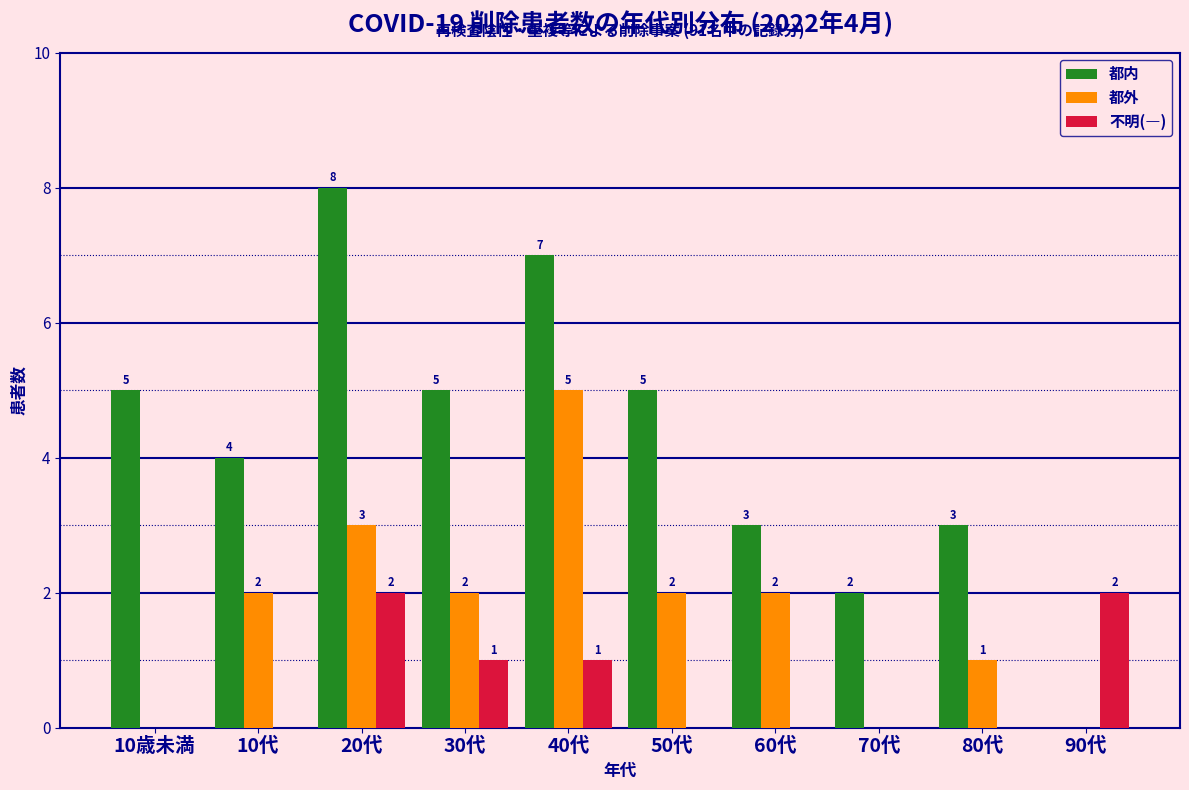

Reading left to right, what are all the values shown in this chart?

都内: 10歳未満=5	10代=4	20代=8	30代=5	40代=7	50代=5	60代=3	70代=2	80代=3	90代=0
都外: 10歳未満=0	10代=2	20代=3	30代=2	40代=5	50代=2	60代=2	70代=0	80代=1	90代=0
不明(―): 10歳未満=0	10代=0	20代=2	30代=1	40代=1	50代=0	60代=0	70代=0	80代=0	90代=2